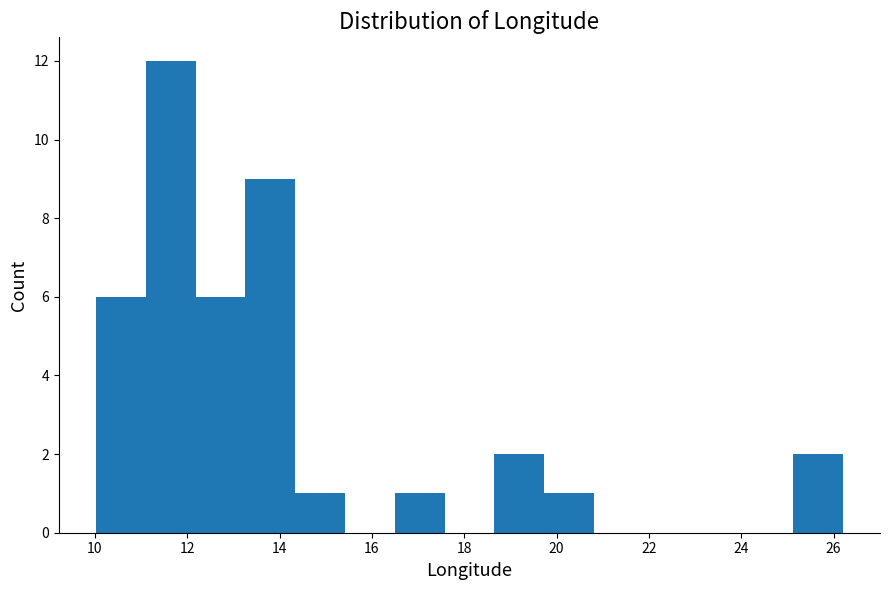

How tall is the bar that spans 12.2 to 13.2 on the x-axis? Neither the bar edges nor the heights are printed on the chart, so give them approximately, as read against the axes.

6